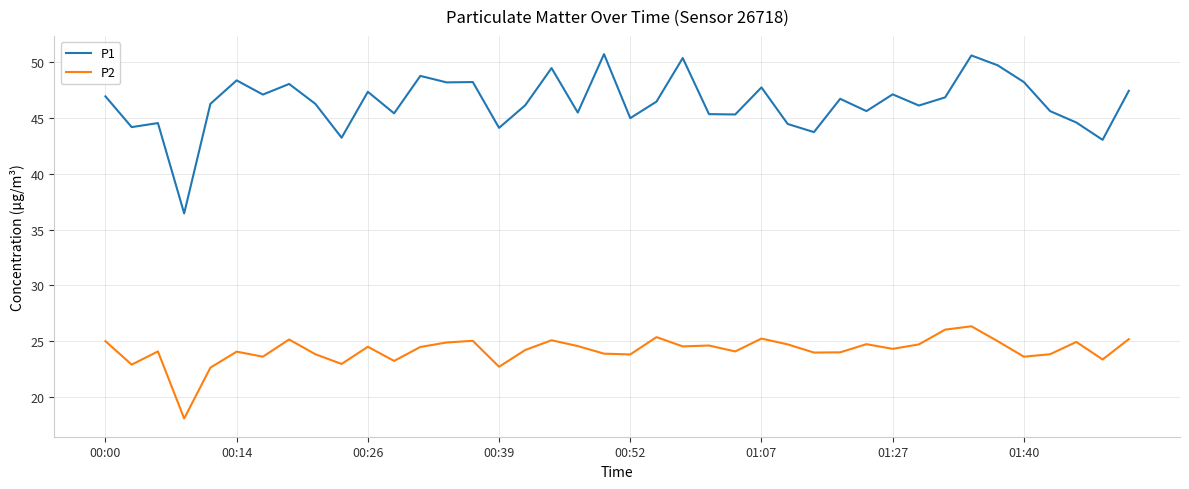

What are all the series names shown in the legend?

P1, P2